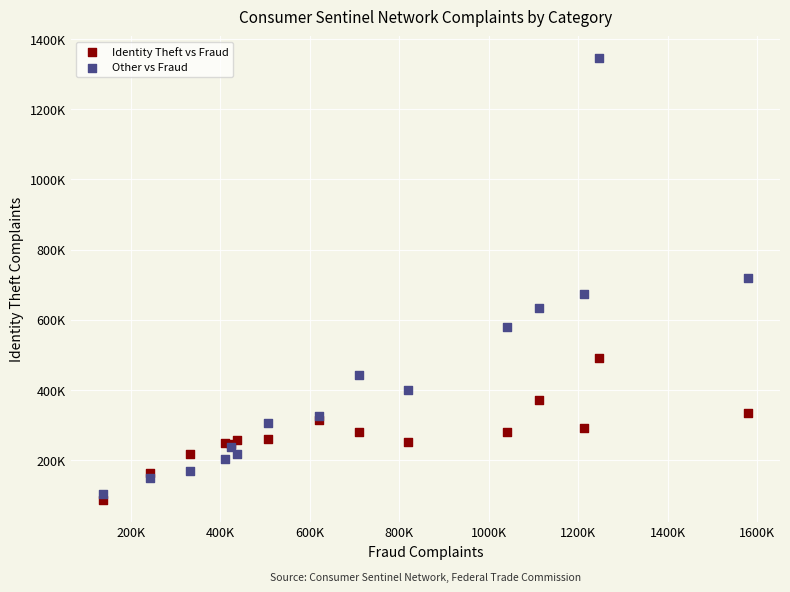

Which series reaches the maximum Y coordinate?

Other vs Fraud